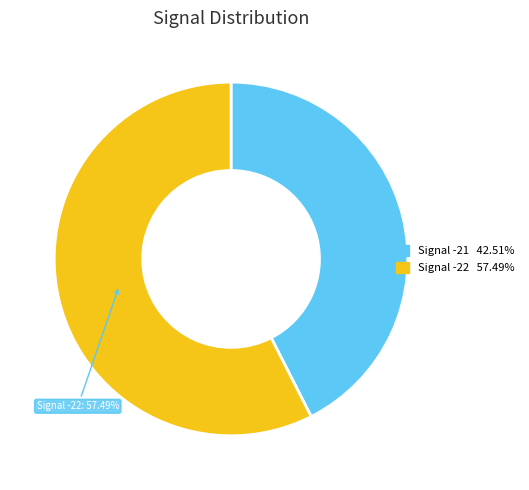

Does any single category account for the majority?

Yes